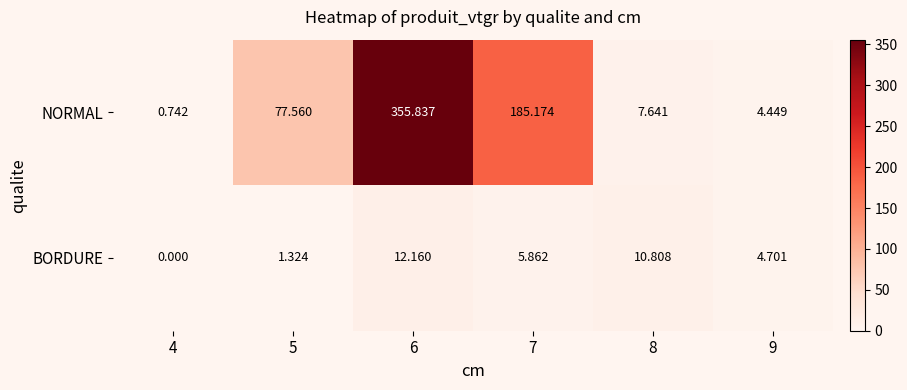

Rank the series by their maximum value, from highest to lowest.

NORMAL, BORDURE